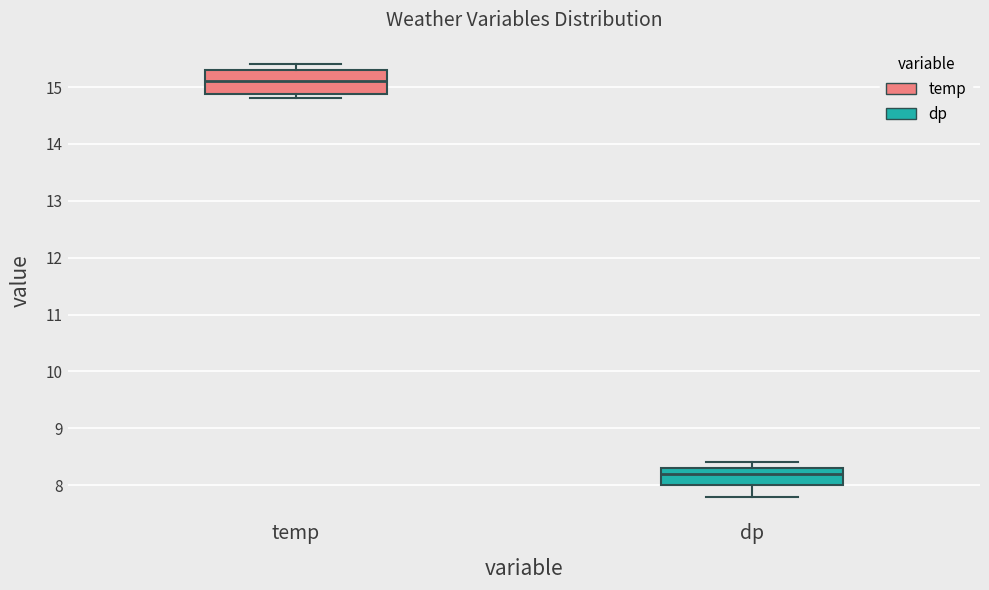

Reading left to right, transcribe this box plot: for each box, give where its median line is, the range the box spans, and where its two whiskers end, as read against the y-axis. The values are not printed on the chart, so give them approximately, as read against the axis.

temp: median 15.1, box 14.9 to 15.3, whiskers 14.8 to 15.4
dp: median 8.2, box 8.0 to 8.3, whiskers 7.8 to 8.4